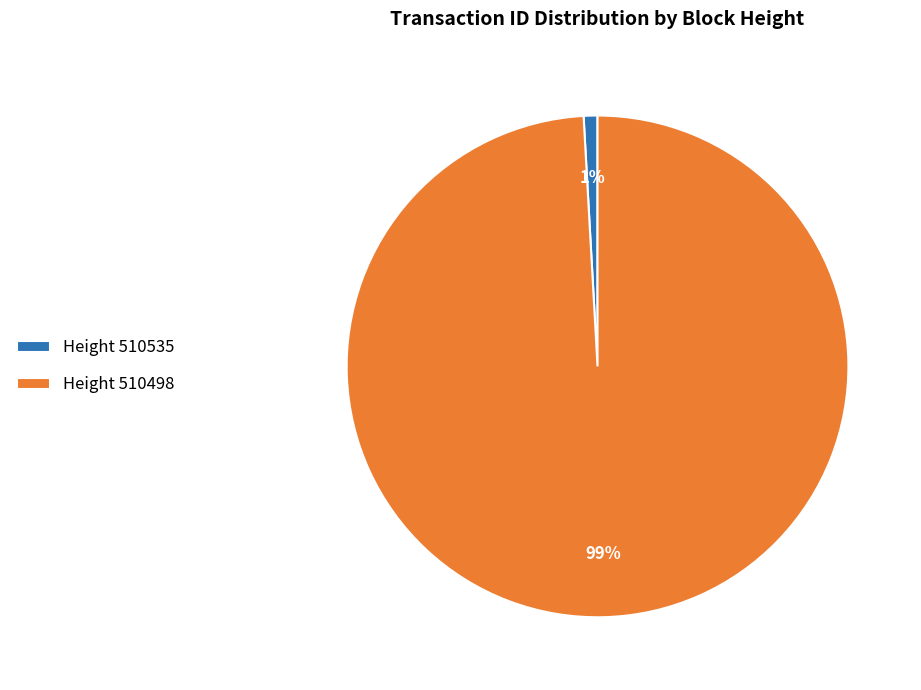

What percentage is the Height 510498 slice, to the nearest percent?

99%